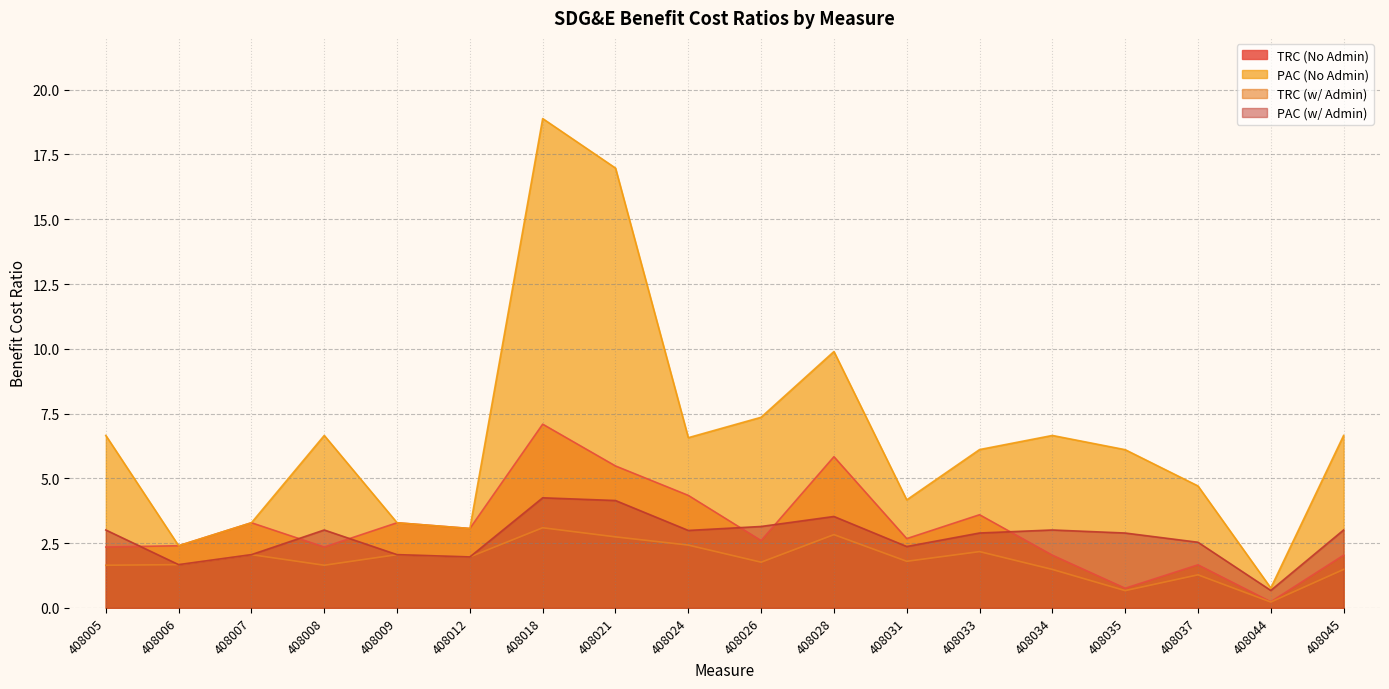

True or false: TRC (w/ Admin) and TRC (No Admin) intersect in this chart.

False